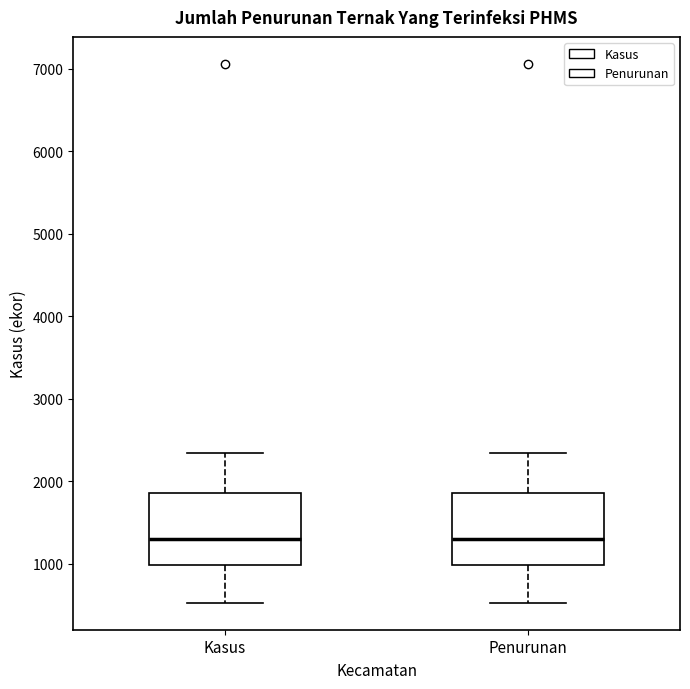

Reading left to right, transcribe this box plot: for each box, give where its median line is, the range the box spans, and where its two whiskers end, as read against the y-axis. The values are not printed on the chart, so give them approximately, as read against the axis.

Kasus: median 1300, box 1000 to 1900, whiskers 500 to 2300
Penurunan: median 1300, box 1000 to 1900, whiskers 500 to 2300